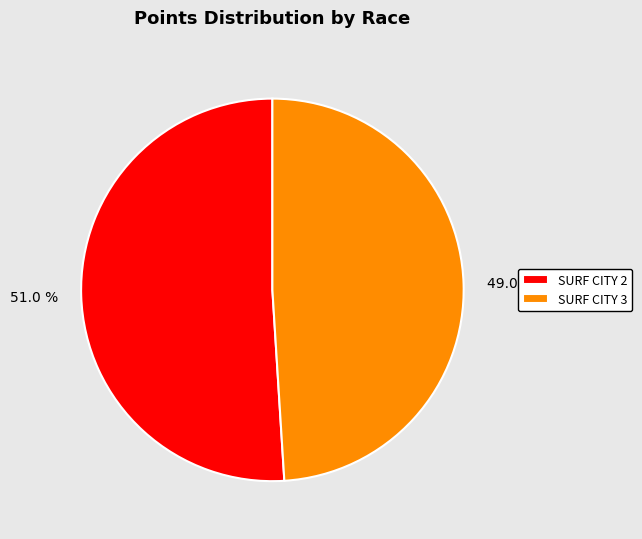

To the nearest percent, what portion does SURF CITY 3 represent?

49%